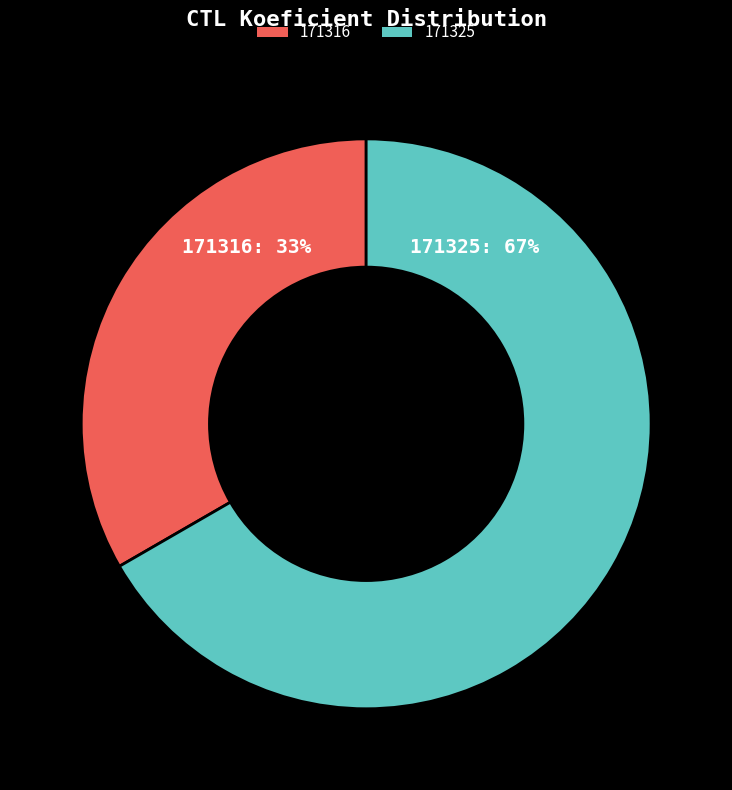

Count the number of slices in the pie.

2